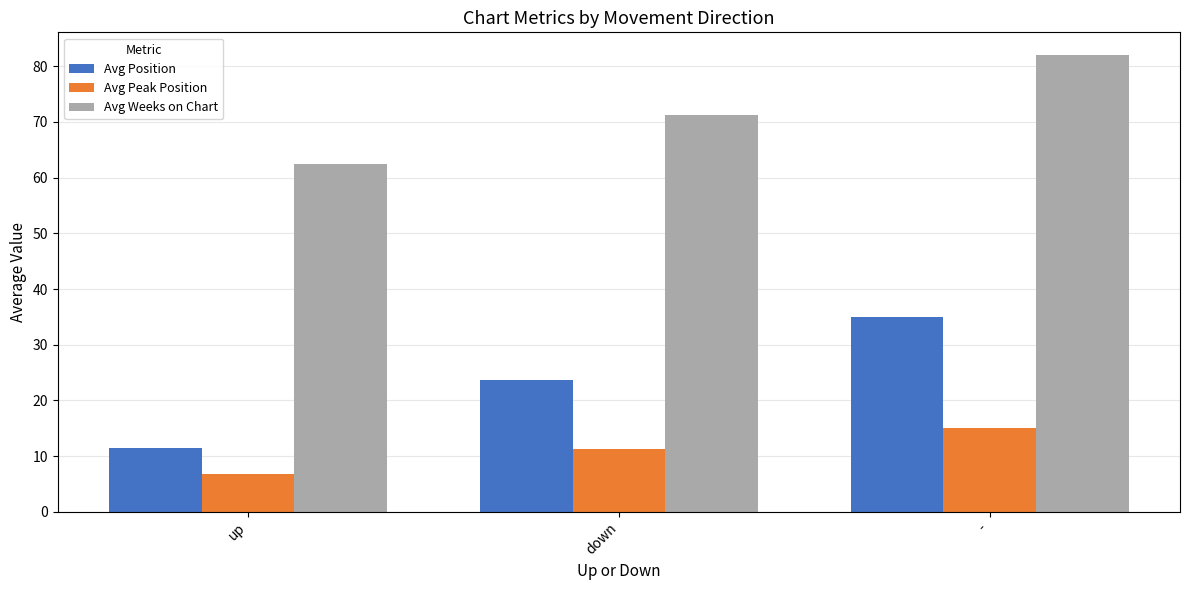

What are all the series names shown in the legend?

Avg Position, Avg Peak Position, Avg Weeks on Chart